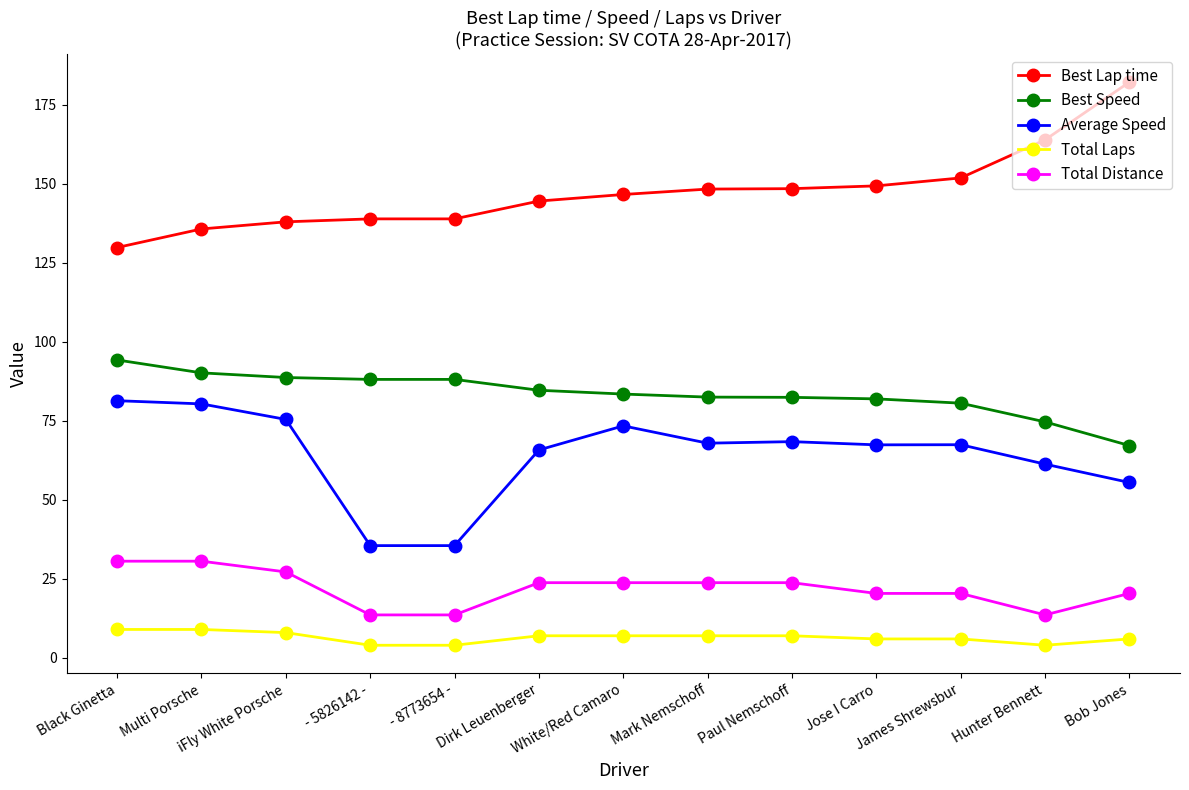

What is the sum of the Best Speed values at James Shrewsbur and Bob Jones?

147.8